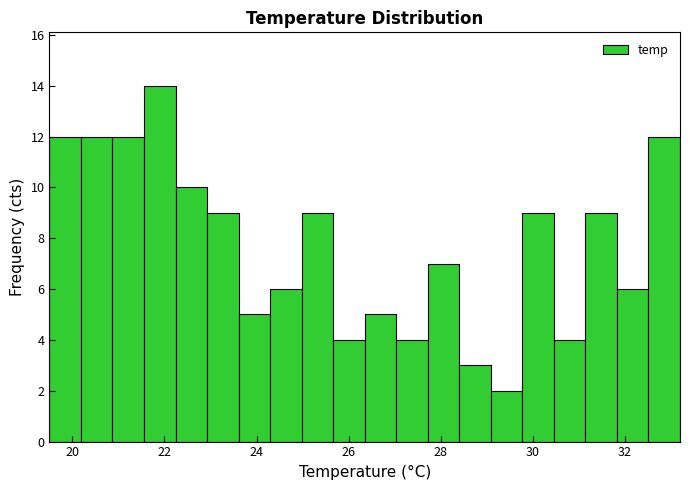

Around what value on the x-axis is the tallest bar? Give the approximate position of its centre, as read against the axis.

21.8